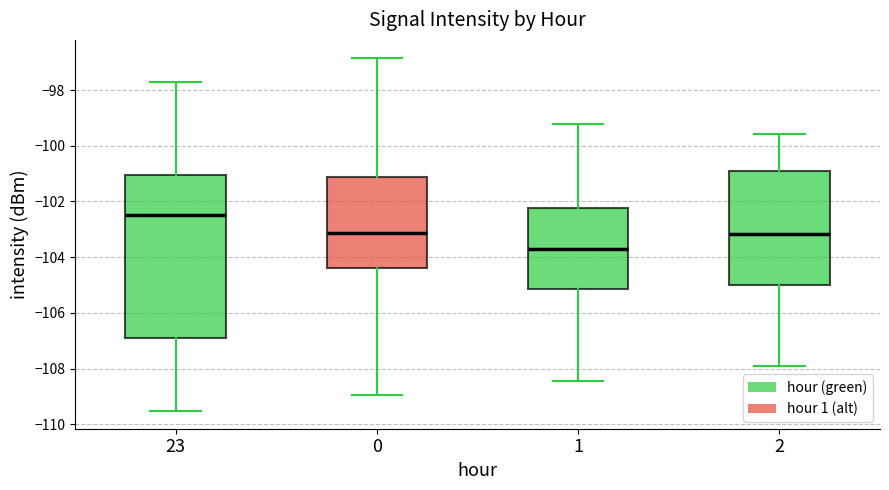

Where does the median line of the box at x = 23 sit on the y-axis? The values are not printed on the chart, so give them approximately, as read against the axis.

-102.4